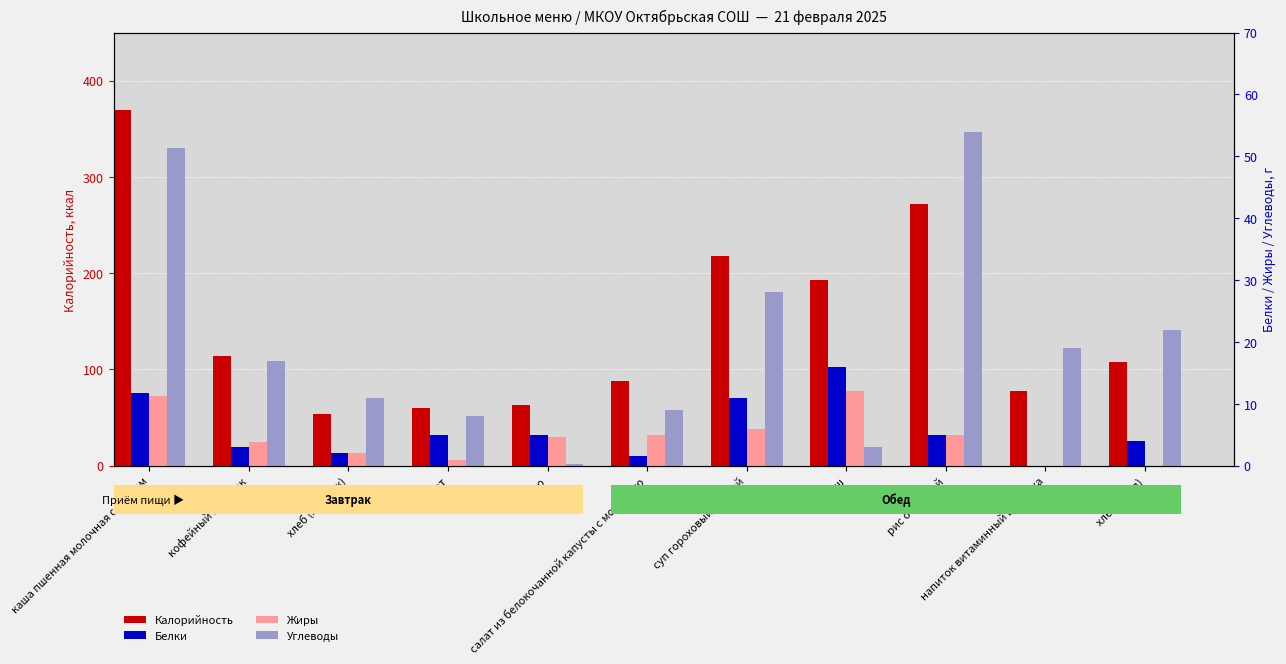

Which category has the highest value in the Углеводы series?

рис отварной